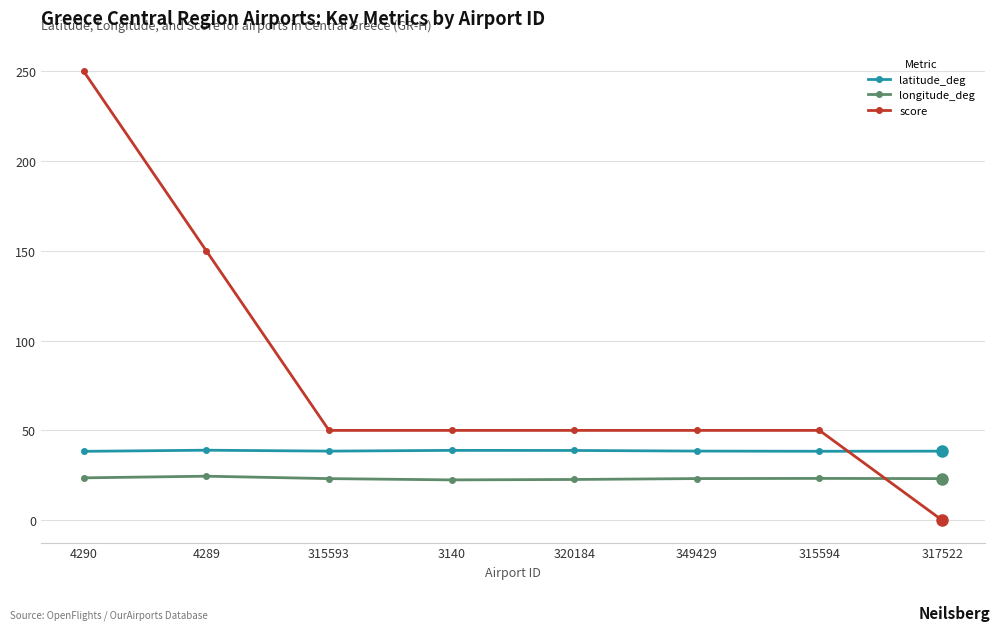

Which series has the largest range (max minus min)?

score